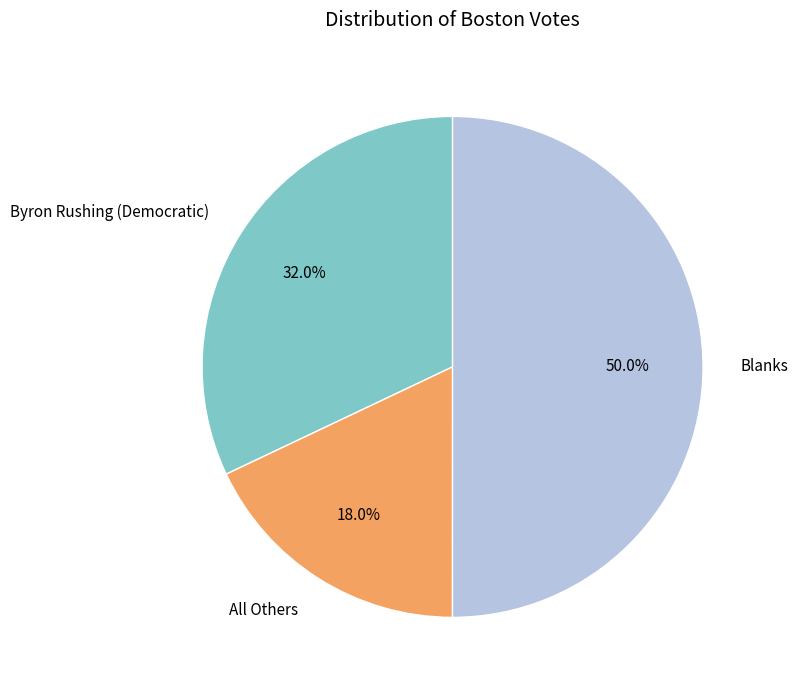

Which slice is the smallest?

All Others